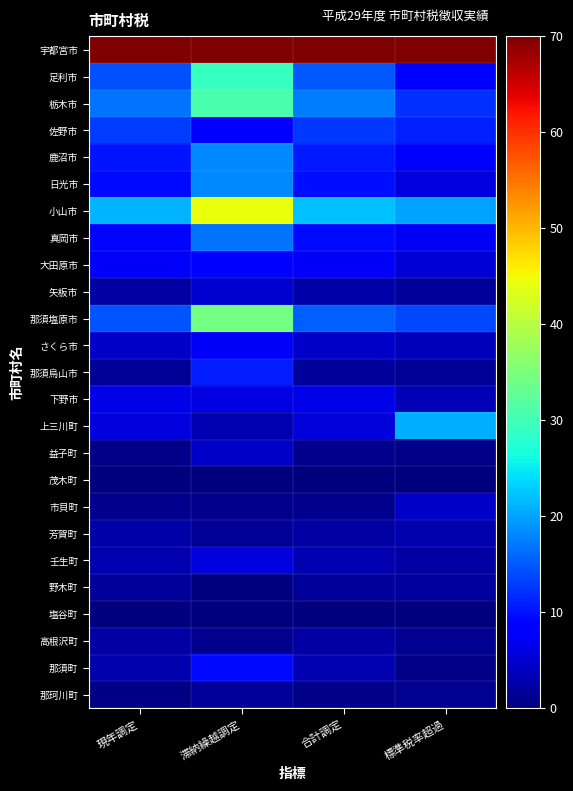

Reading left to right, extract all data points from this chart.

宇都宮市: 現年調定=70.0	滞納繰越調定=70.0	合計調定=70.0	標準税率超過=70.0
足利市: 現年調定=14.4	滞納繰越調定=29.2	合計調定=14.9	標準税率超過=8.9
栃木市: 現年調定=16.8	滞納繰越調定=30.8	合計調定=17.3	標準税率超過=12.1
佐野市: 現年調定=13.0	滞納繰越調定=8.4	合計調定=12.8	標準税率超過=11.0
鹿沼市: 現年調定=10.3	滞納繰越調定=18.2	合計調定=10.6	標準税率超過=7.9
日光市: 現年調定=9.5	滞納繰越調定=18.3	合計調定=9.8	標準税率超過=5.9
小山市: 現年調定=21.3	滞納繰越調定=44.3	合計調定=22.1	標準税率超過=20.1
真岡市: 現年調定=9.1	滞納繰越調定=16.9	合計調定=9.4	標準税率超過=7.1
大田原市: 現年調定=7.4	滞納繰越調定=8.8	合計調定=7.5	標準税率超過=5.4
矢板市: 現年調定=2.5	滞納繰越調定=5.1	合計調定=2.5	標準税率超過=1.7
那須塩原市: 現年調定=14.7	滞納繰越調定=34.4	合計調定=15.4	標準税率超過=13.9
さくら市: 現年調定=4.5	滞納繰越調定=7.4	合計調定=4.6	標準税率超過=3.6
那須烏山市: 現年調定=1.5	滞納繰越調定=10.8	合計調定=1.9	標準税率超過=1.4
下野市: 現年調定=6.4	滞納繰越調定=6.3	合計調定=6.4	標準税率超過=3.4
上三川町: 現年調定=5.8	滞納繰越調定=3.0	合計調定=5.7	標準税率超過=20.9
益子町: 現年調定=0.8	滞納繰越調定=4.4	合計調定=0.9	標準税率超過=0.6
茂木町: 現年調定=0.1	滞納繰越調定=0.1	合計調定=0.1	標準税率超過=0.0
市貝町: 現年調定=0.8	滞納繰越調定=0.9	合計調定=0.8	標準税率超過=4.4
芳賀町: 現年調定=2.5	滞納繰越調定=1.6	合計調定=2.4	標準税率超過=3.0
壬生町: 現年調定=3.1	滞納繰越調定=5.8	合計調定=3.2	標準税率超過=2.4
野木町: 現年調定=1.9	滞納繰越調定=0.2	合計調定=1.8	標準税率超過=2.0
塩谷町: 現年調定=0.0	滞納繰越調定=0.0	合計調定=0.0	標準税率超過=0.2
高根沢町: 現年調定=2.3	滞納繰越調定=0.8	合計調定=2.3	標準税率超過=1.1
那須町: 現年調定=3.0	滞納繰越調定=9.5	合計調定=3.2	標準税率超過=0.6
那珂川町: 現年調定=0.5	滞納繰越調定=1.9	合計調定=0.6	標準税率超過=1.3